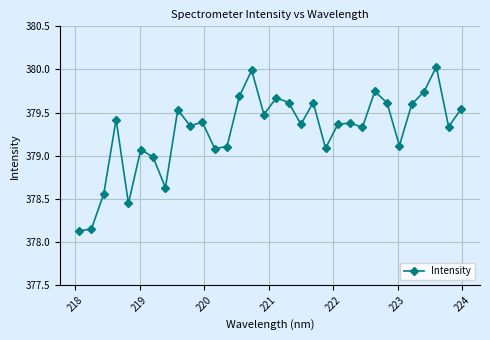

What is the value of the 27th point from the left?

379.1